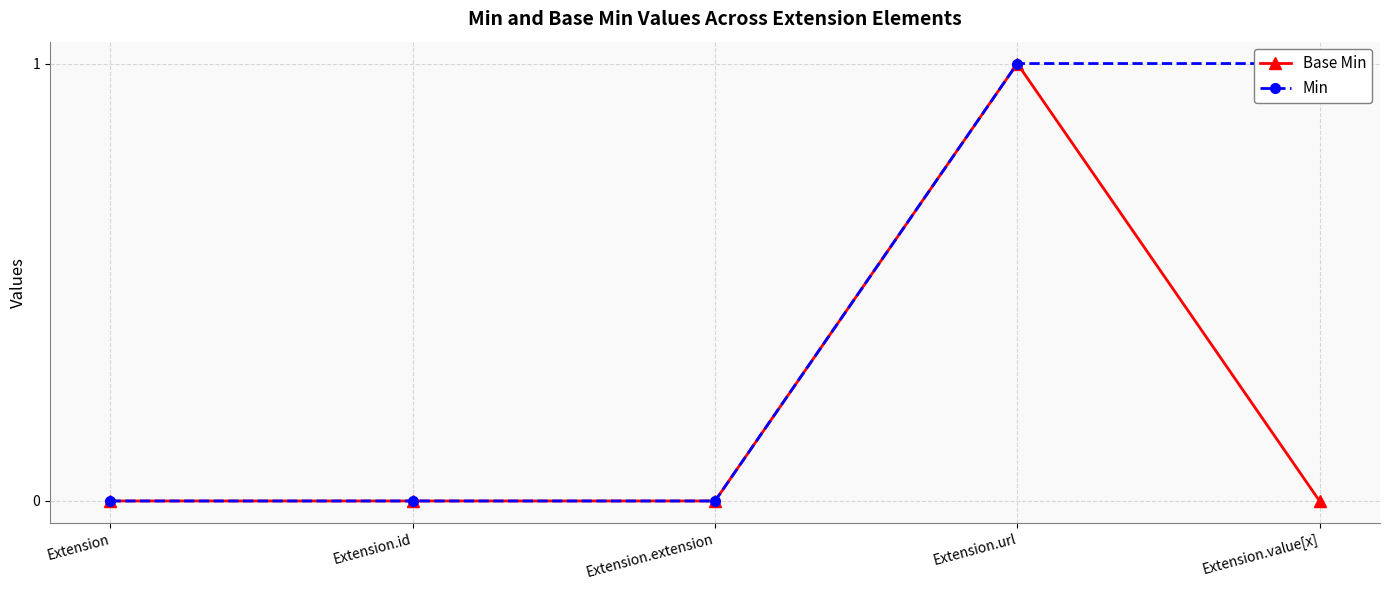

How many positive values does the Min series have?

2